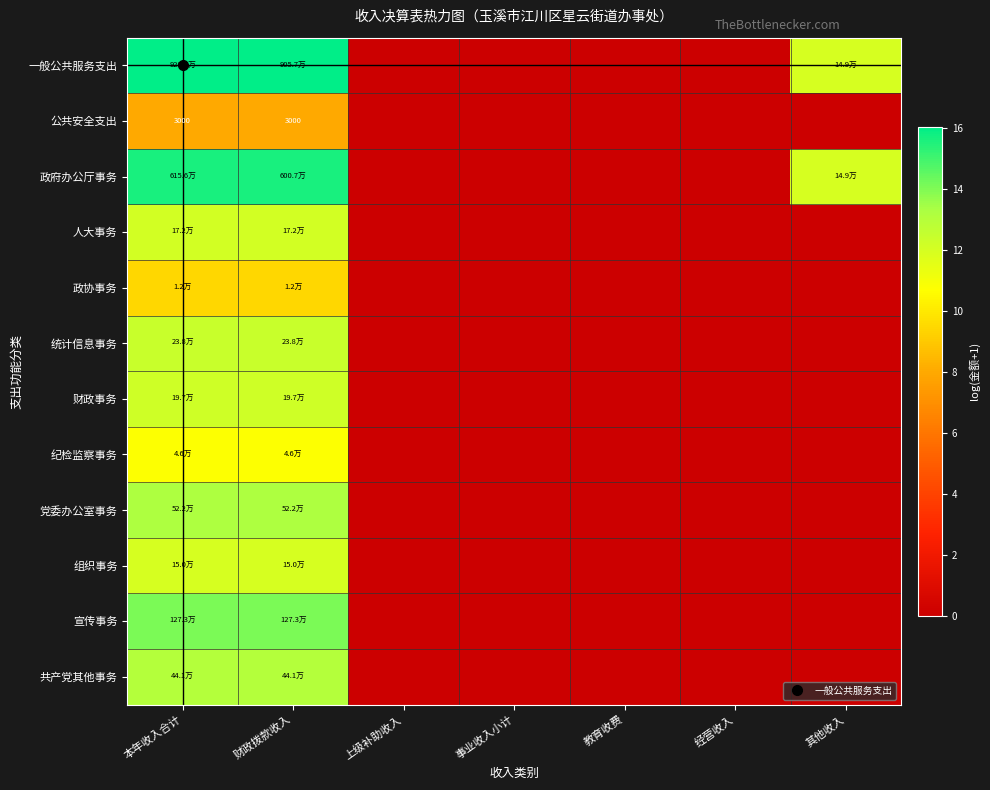

At which category is the sum across all series the highest?

本年收入合计